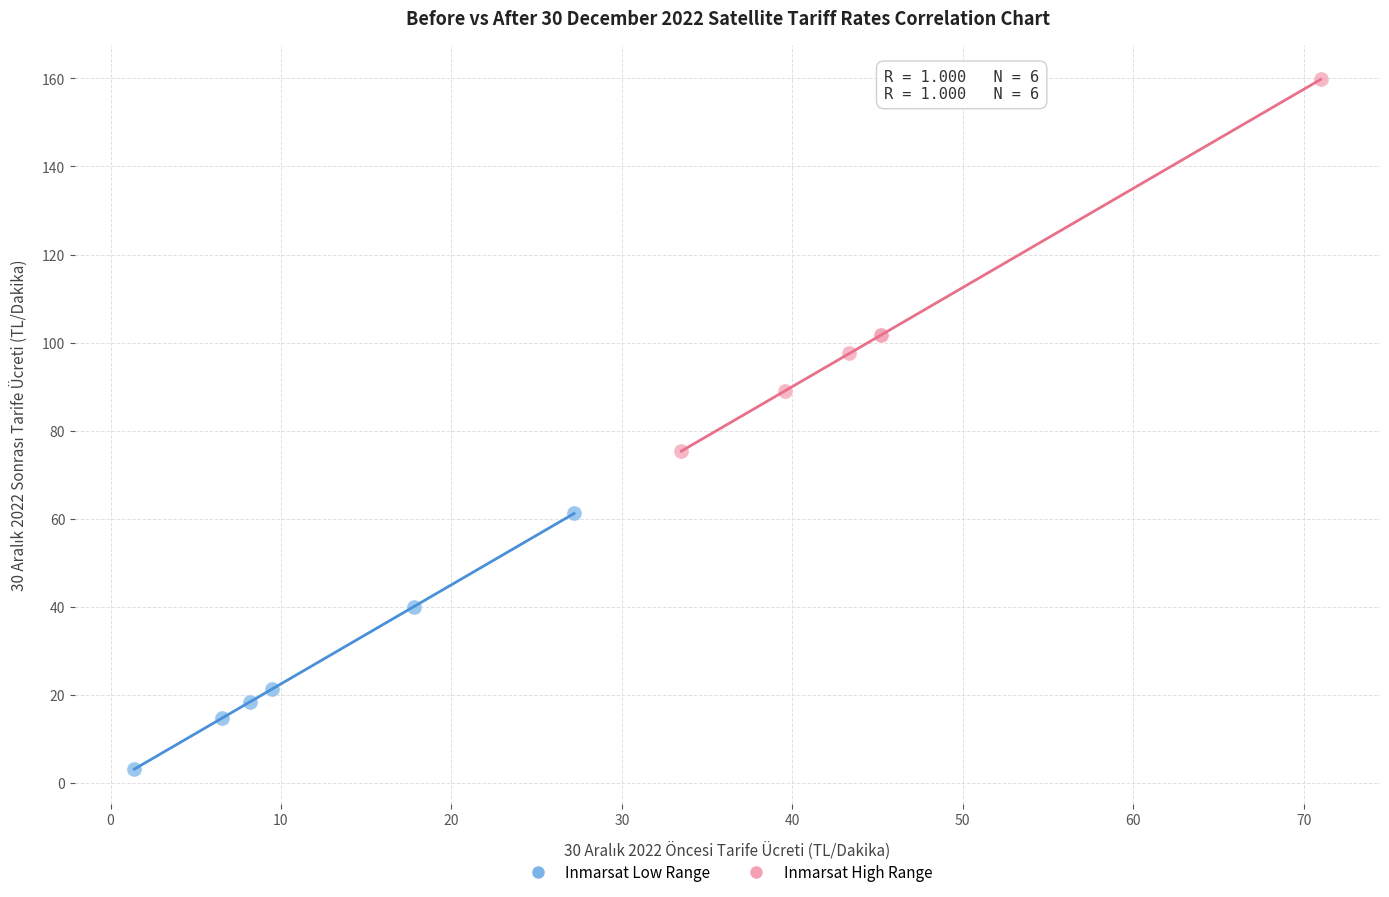

Which series reaches the maximum Y coordinate?

Inmarsat High Range